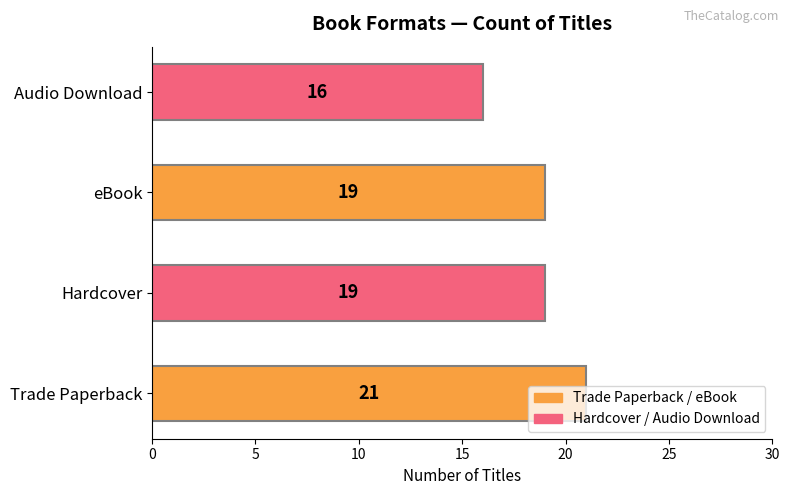

True or false: the data shows 14 at Trade Paperback.

False